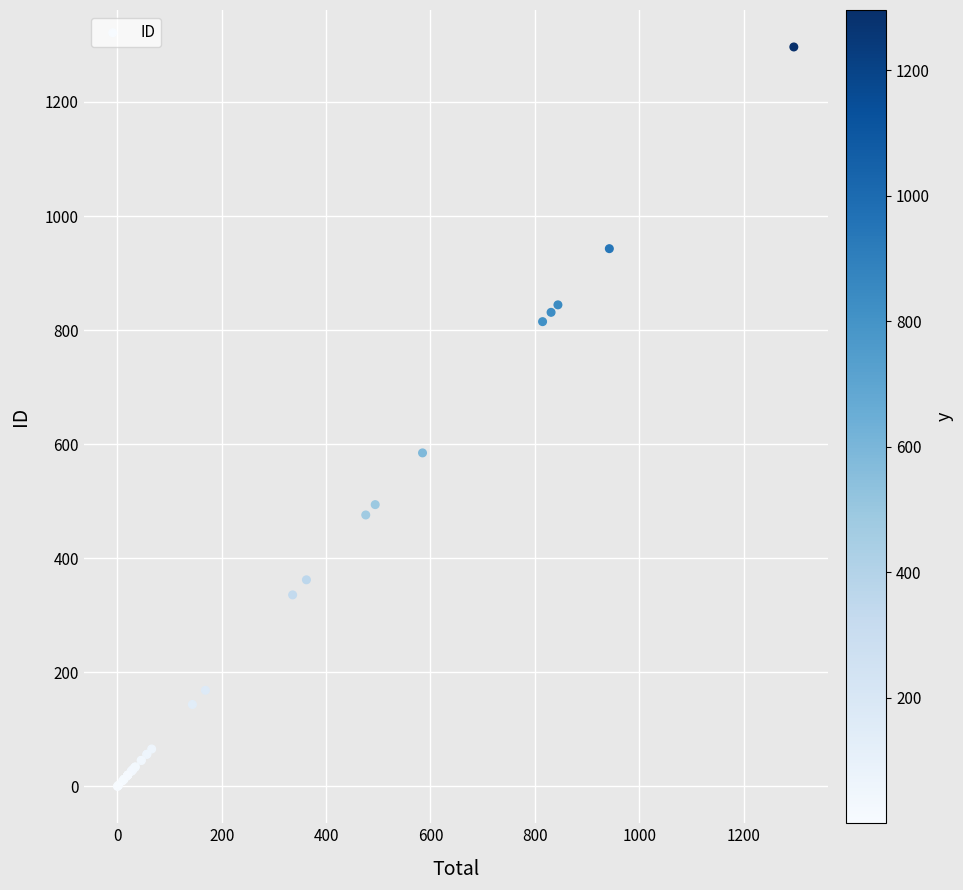

What Y value in the scatter plot is closest to 648?

584.8